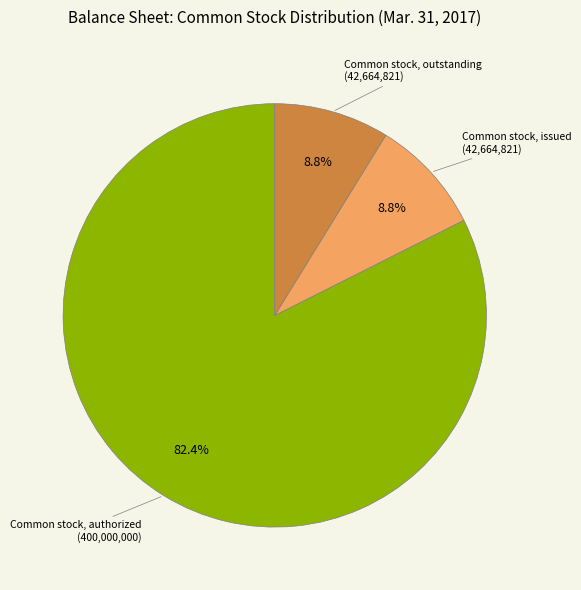

Which has a higher value, Common stock, issued or Common stock, authorized?

Common stock, authorized